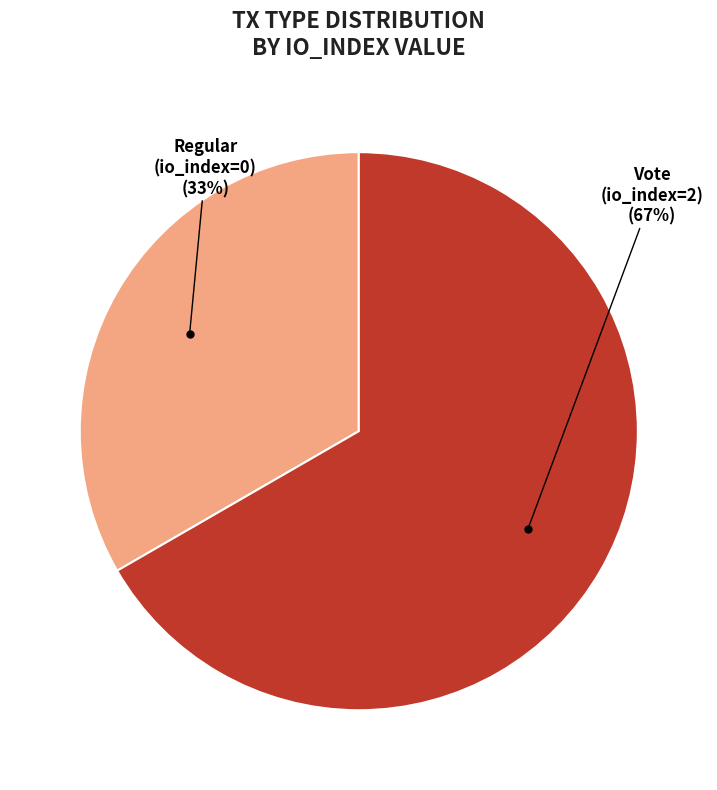

Is there any slice that represents more than half of the pie?

Yes